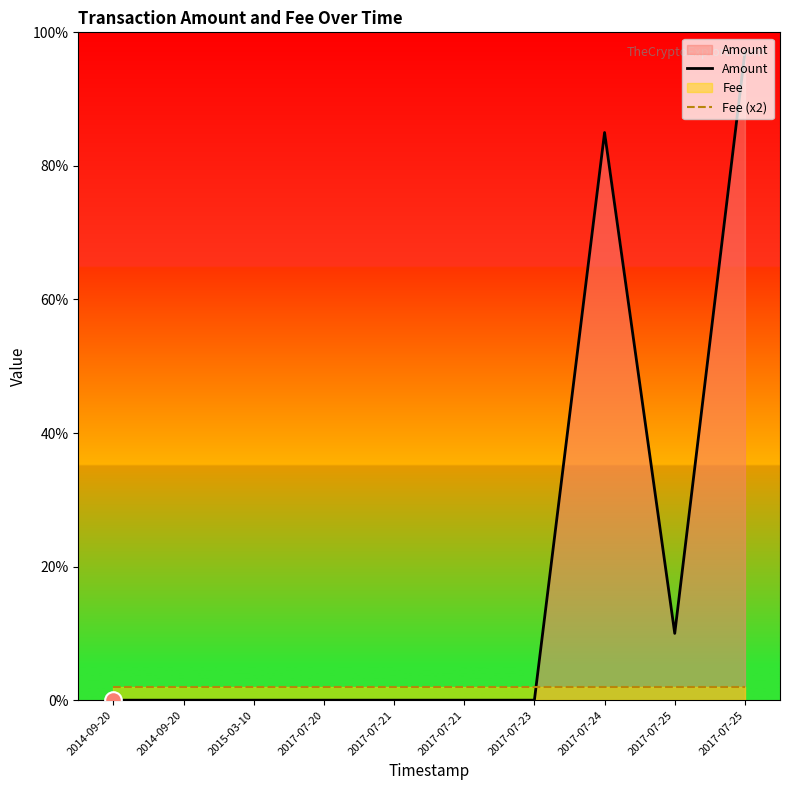

Does the chart have visible grid lines?

No